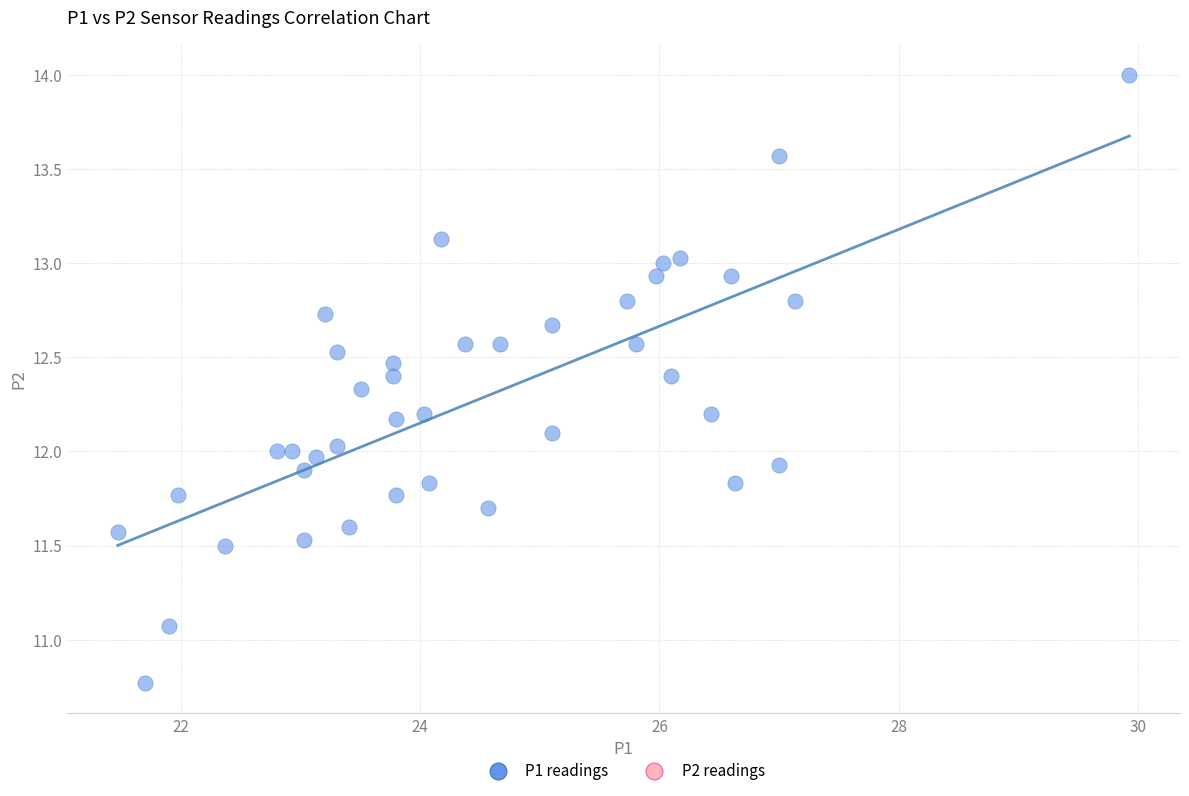

What is the range of X values (max minus min)?

8.5